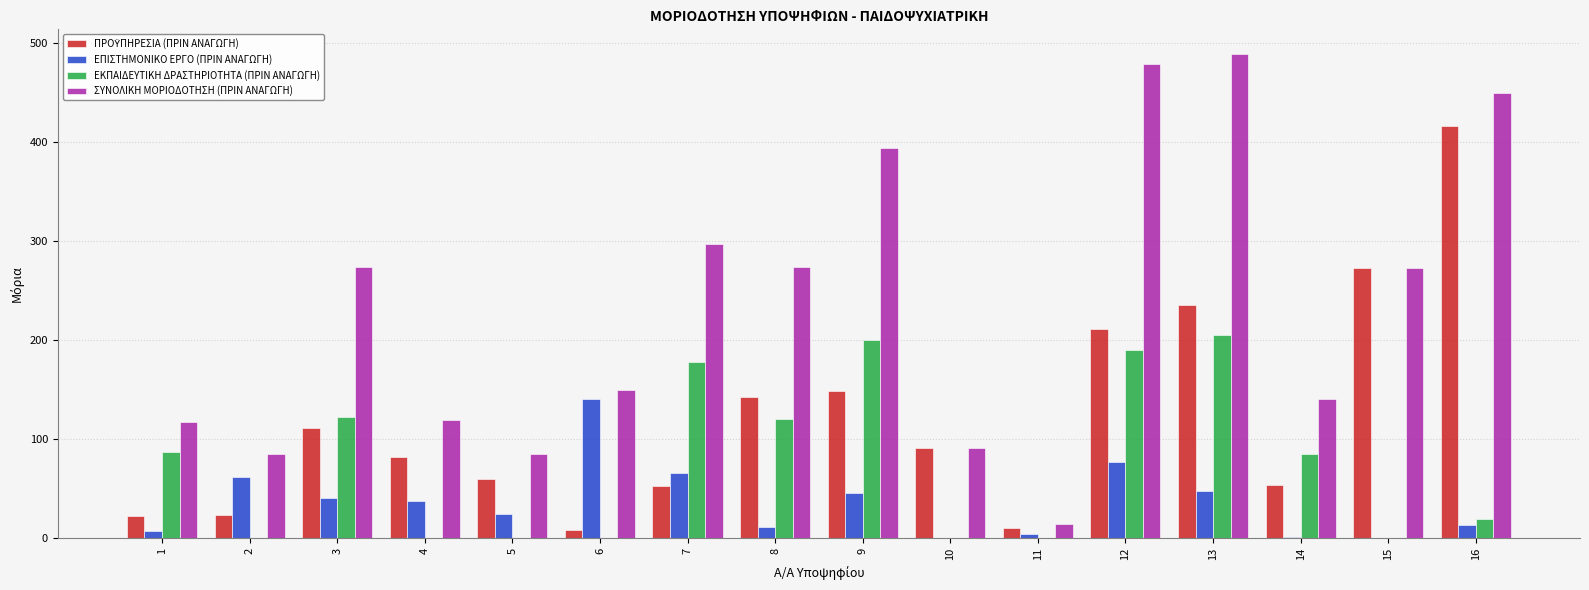

Are the bars horizontal?

No